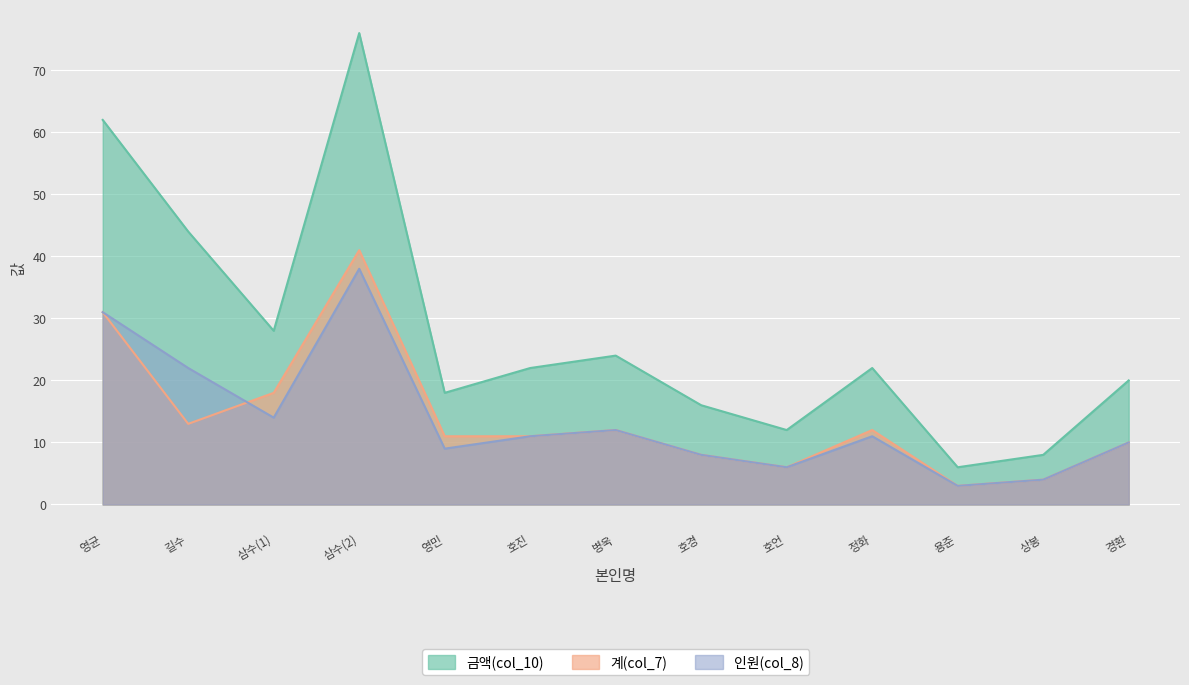

What are all the series names shown in the legend?

금액(col_10), 계(col_7), 인원(col_8)